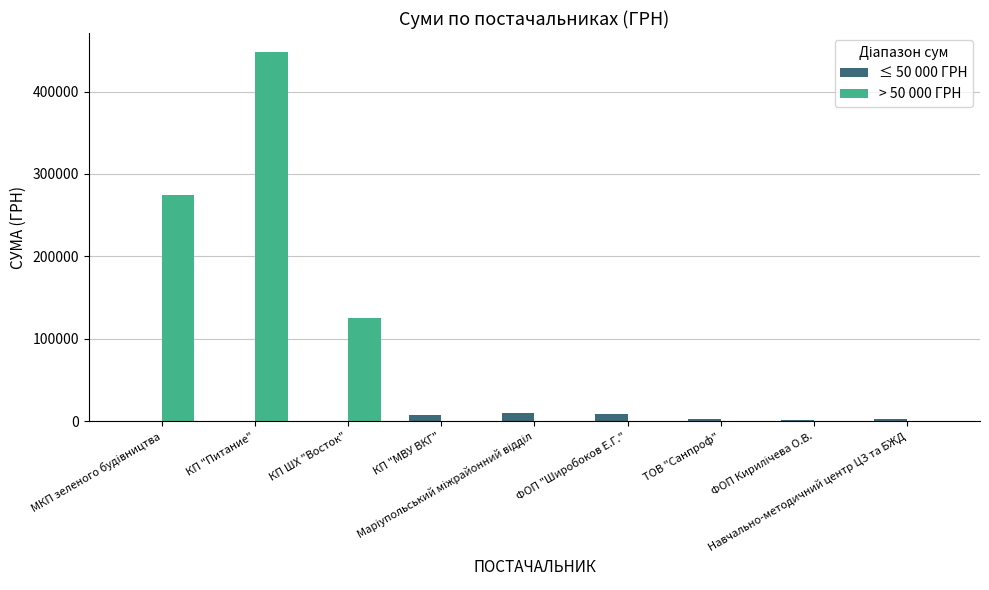

The value of ≤ 50 000 ГРН at ТОВ "Санпроф" is 3011.7. True or false?

True